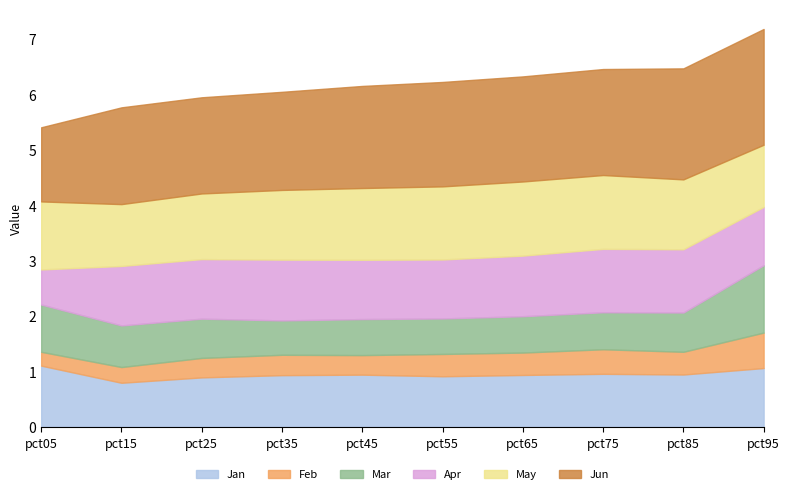

List the labels in order of Apr value, smallest first.

pct05, pct95, pct55, pct45, pct15, pct25, pct65, pct35, pct85, pct75